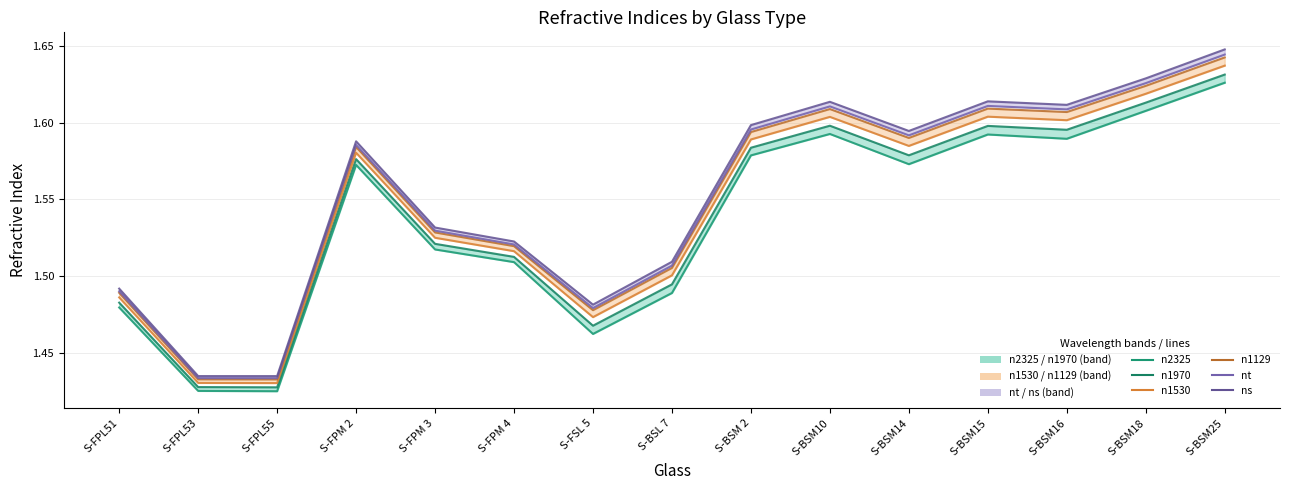

What is the highest value of the n1970 series?

1.6